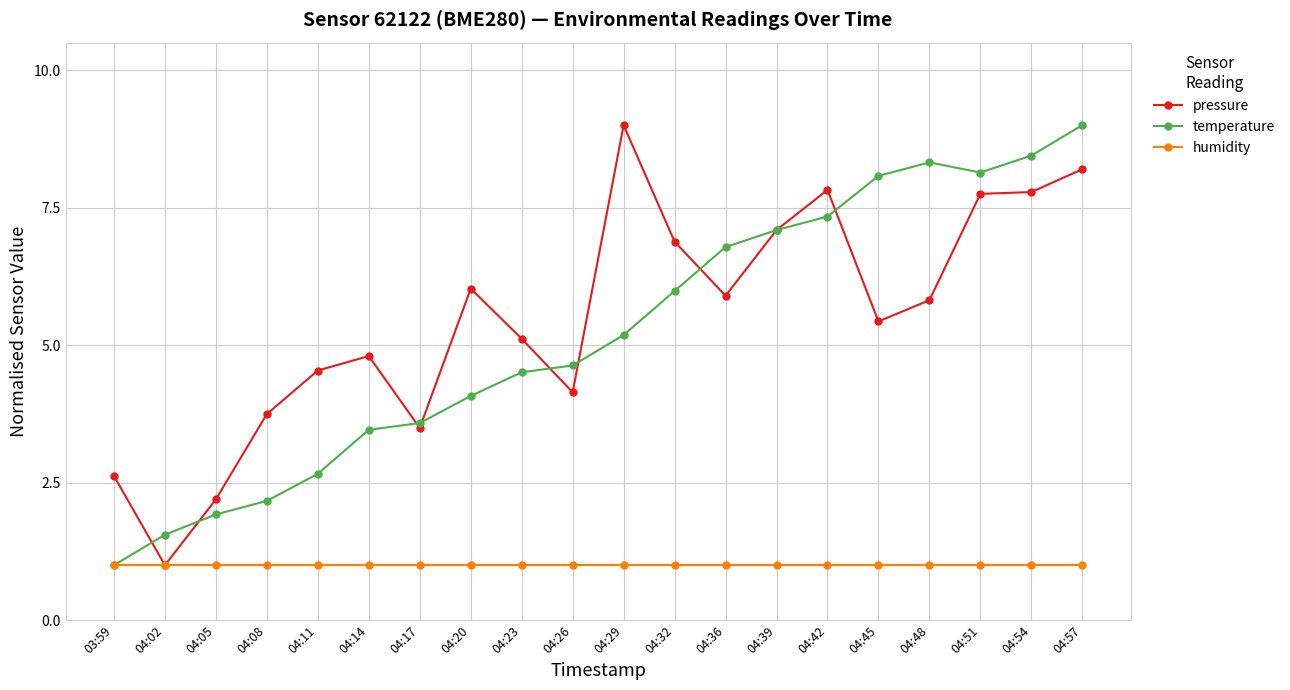

How many data points does each series have?

20